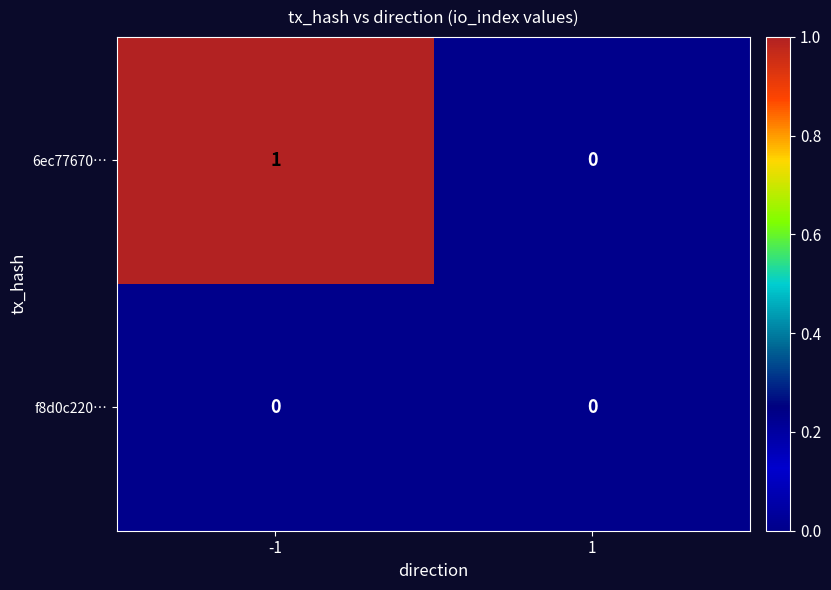

Reading right to left, what are all the values shown in this chart?

6ec77670…: 1=0	-1=1
f8d0c220…: 1=0	-1=0